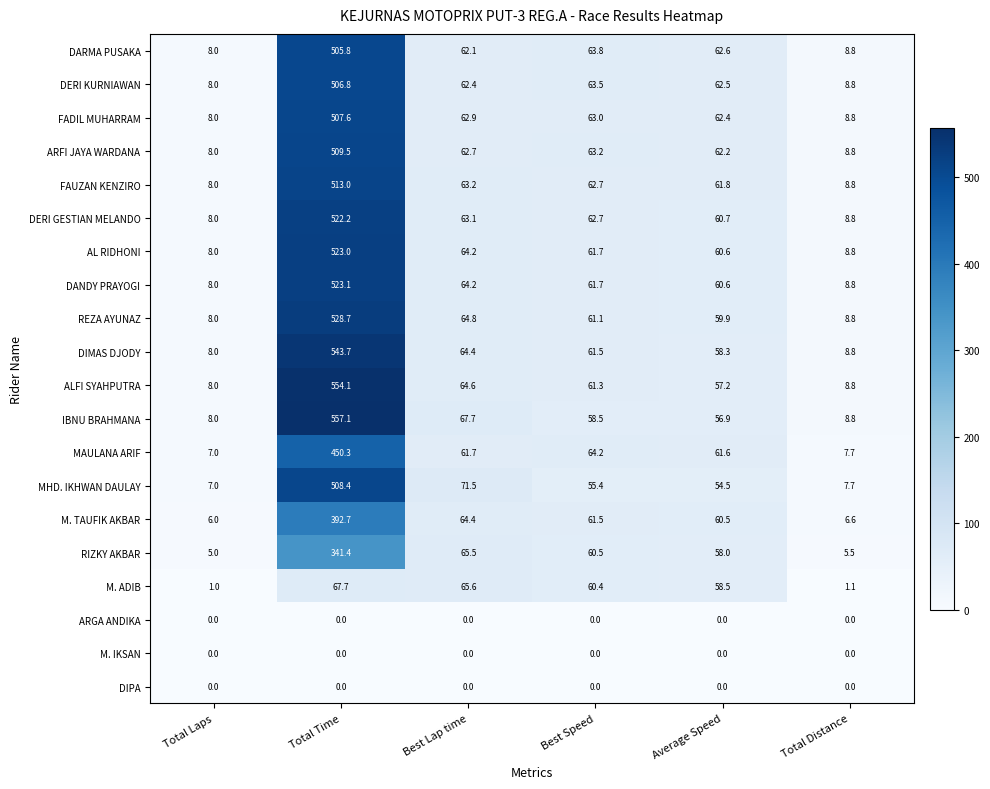

At which label is DERI KURNIAWAN closest to 257?

Best Speed